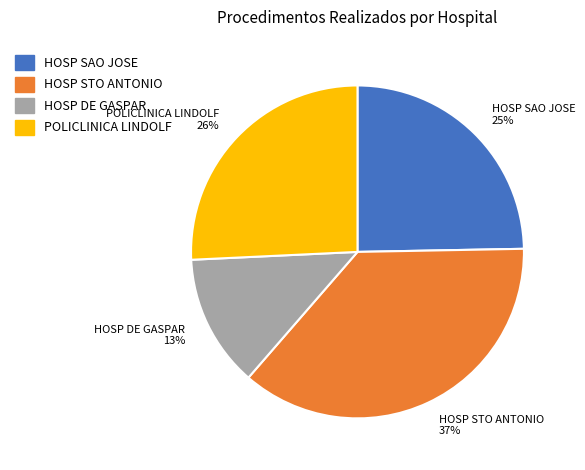

To the nearest percent, what is the combined percentage of HOSP STO ANTONIO 37% and HOSP SAO JOSE 25%?

61%